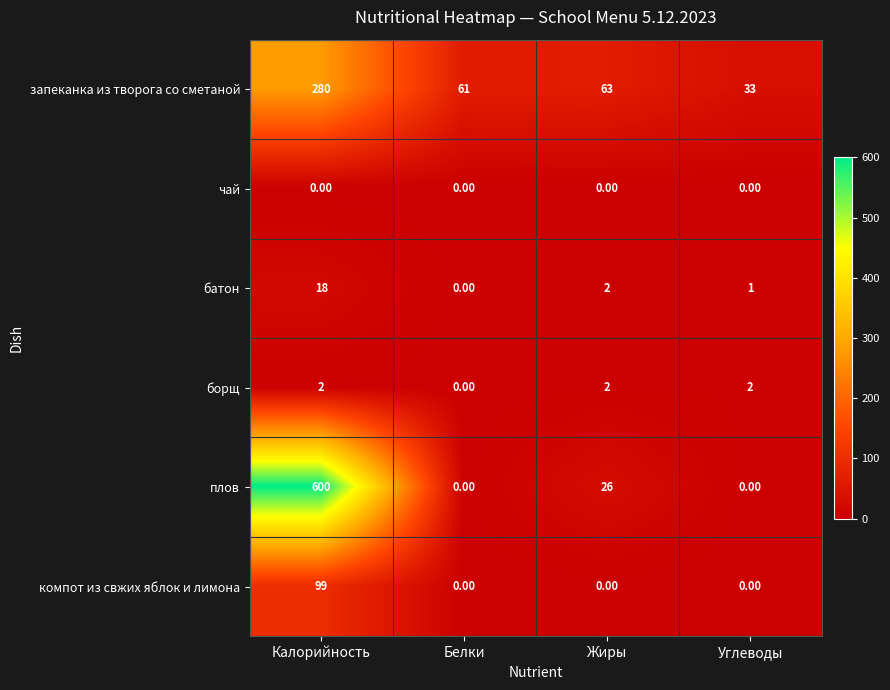

How many values in батон are above zero?

3